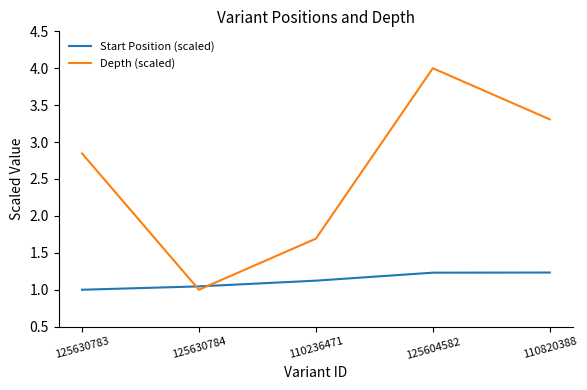

What is the sum of the Depth (scaled) values at 110236471 and 125604582?

5.7